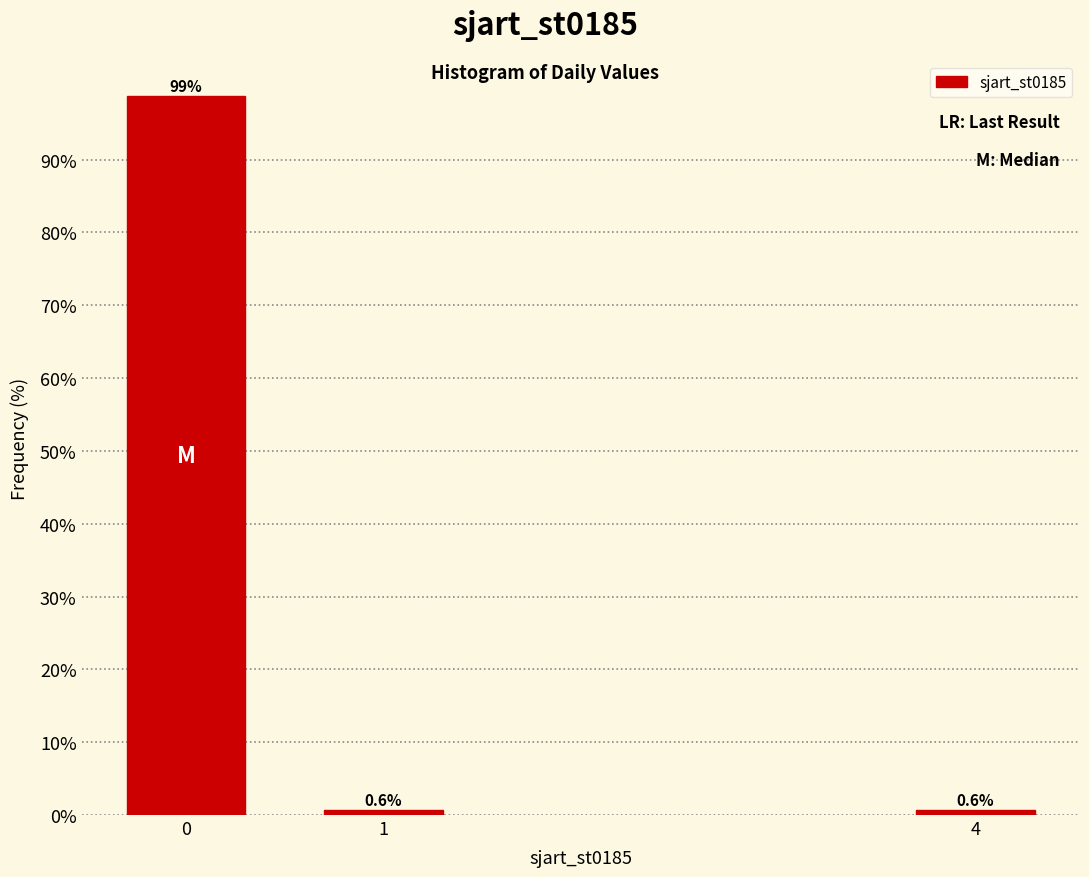

Reading left to right, transcribe all the data shown in this chart.

98.7	0.6	0.6